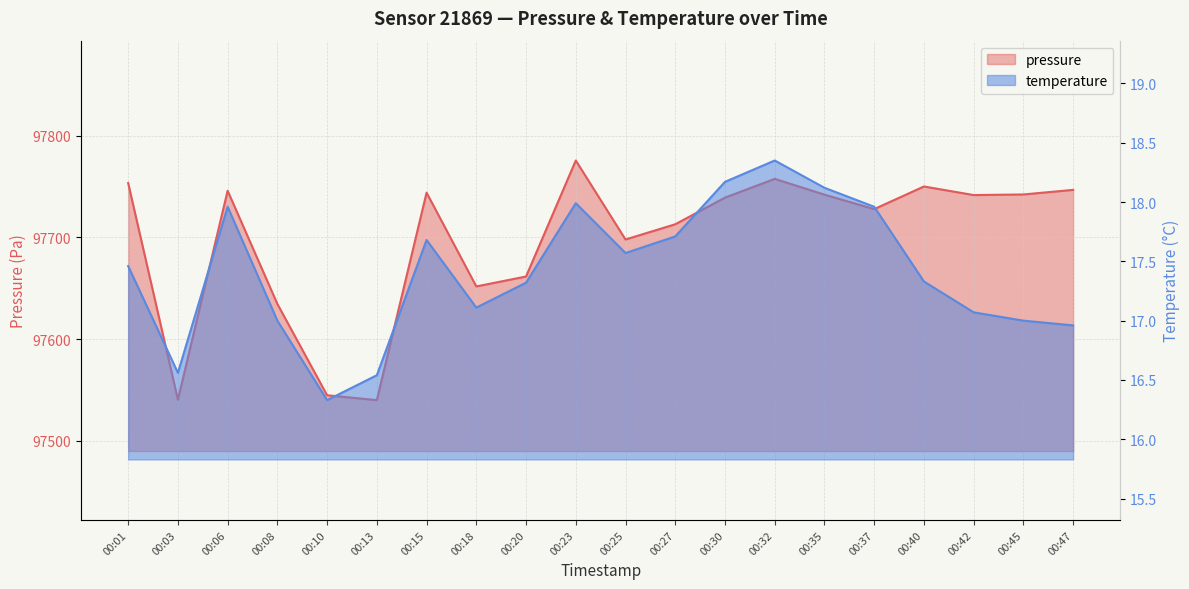

True or false: pressure and temperature intersect in this chart.

False